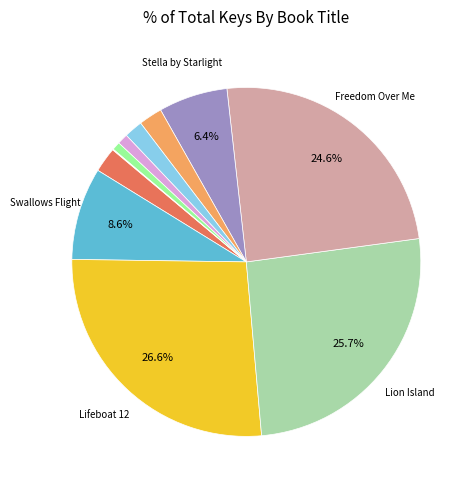

Does any single category account for the majority?

No